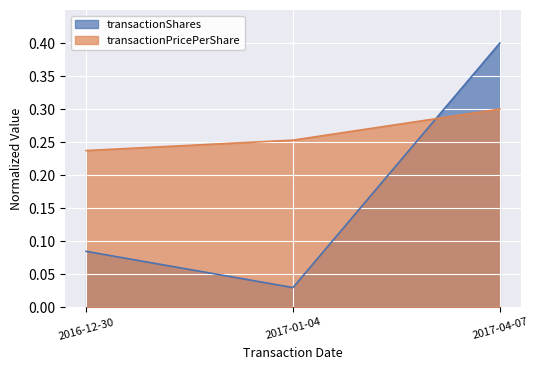

Rank the series by their average value, from lowest to highest.

transactionShares, transactionPricePerShare